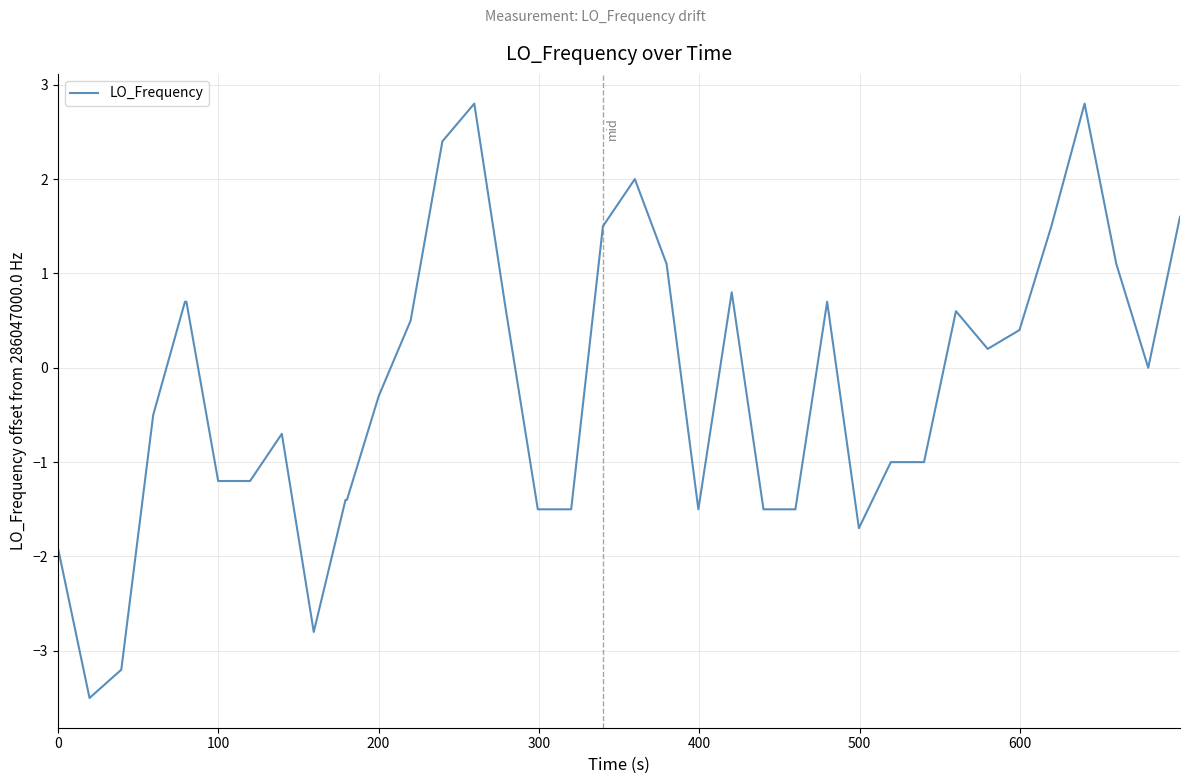

What is the greatest value displayed?

2.8